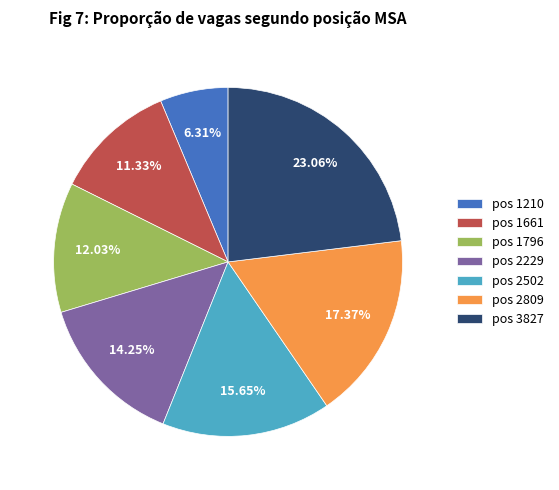

Rank the categories by value from lowest to highest.

pos 1210, pos 1661, pos 1796, pos 2229, pos 2502, pos 2809, pos 3827